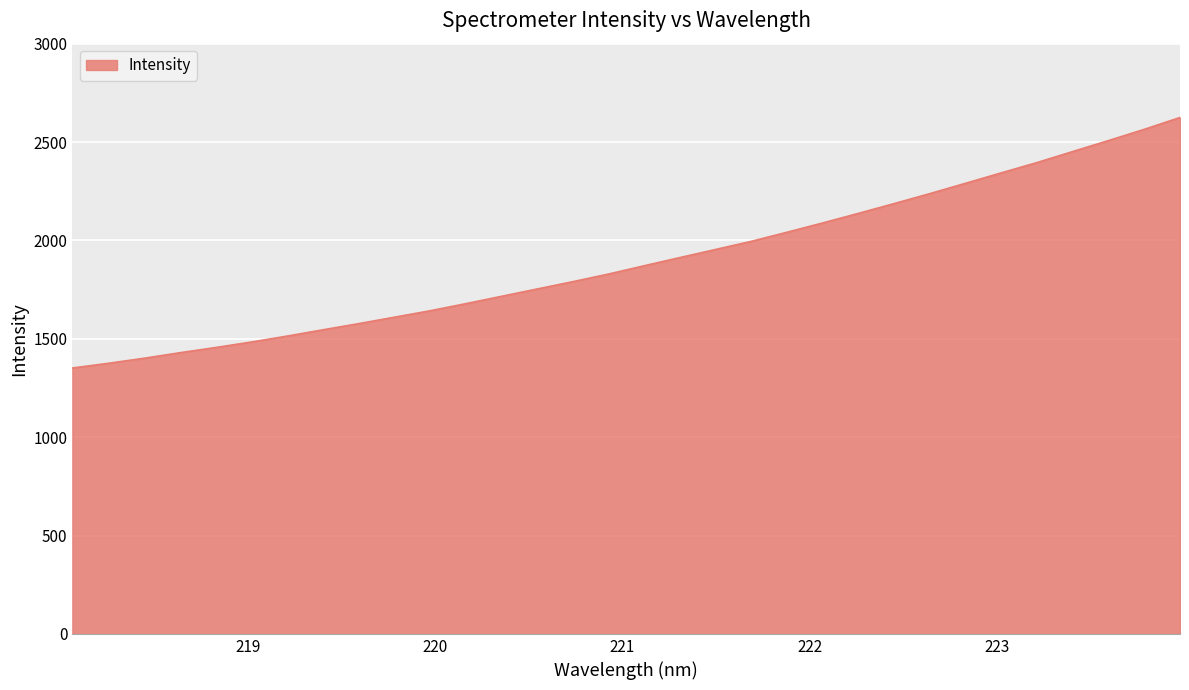

Does the chart have visible grid lines?

Yes